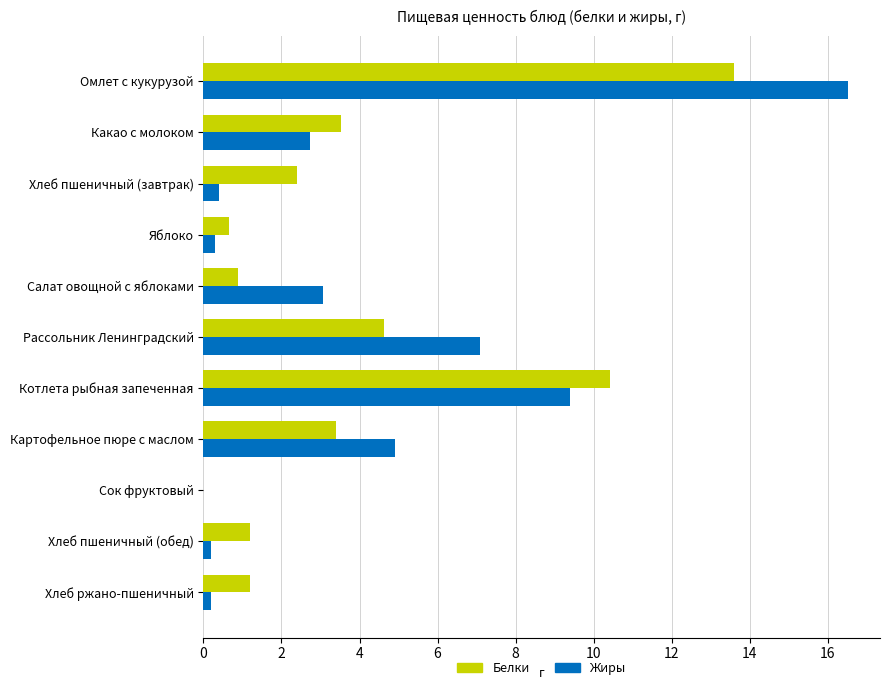

What is the greatest value displayed?

16.5